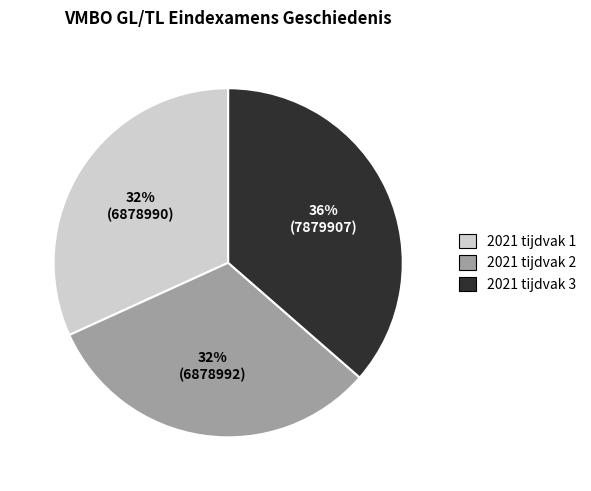

To the nearest percent, what is the average slice percentage?

33%